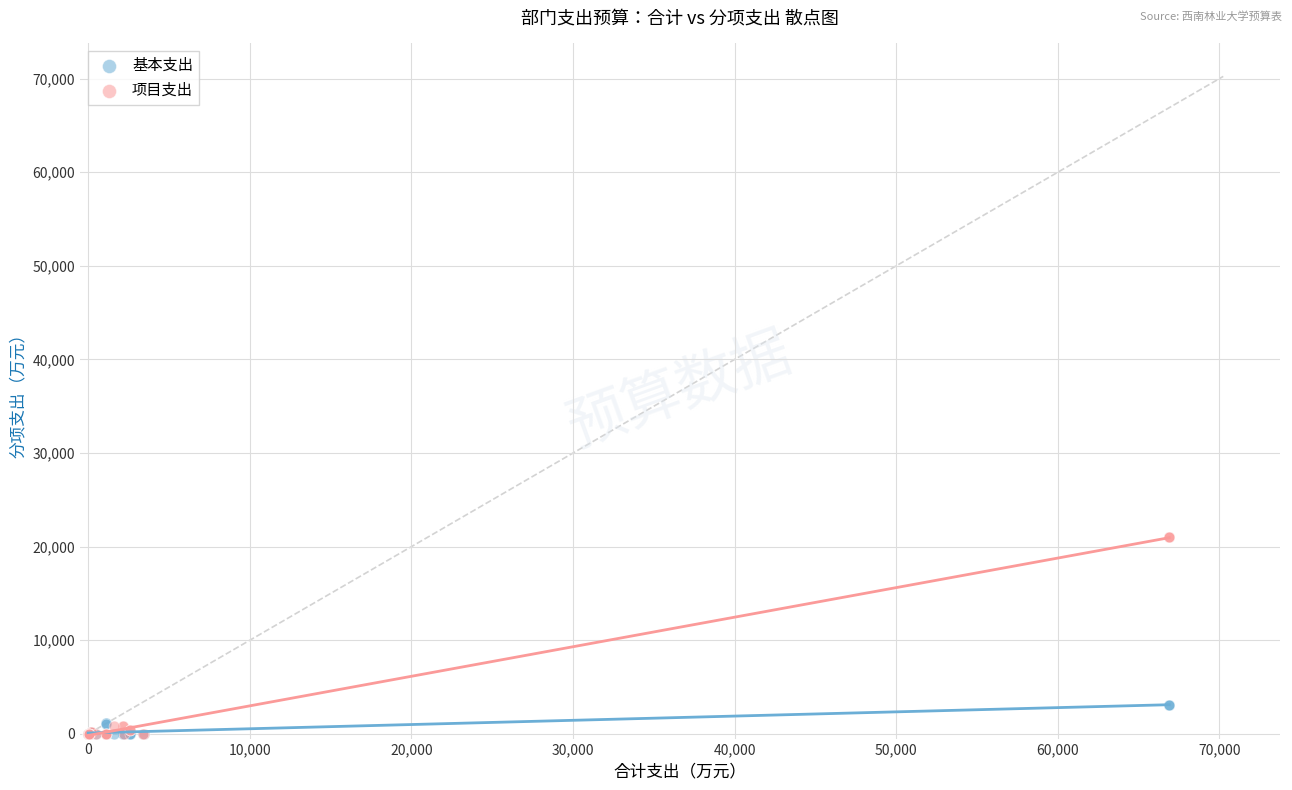

Which series reaches the maximum Y coordinate?

项目支出